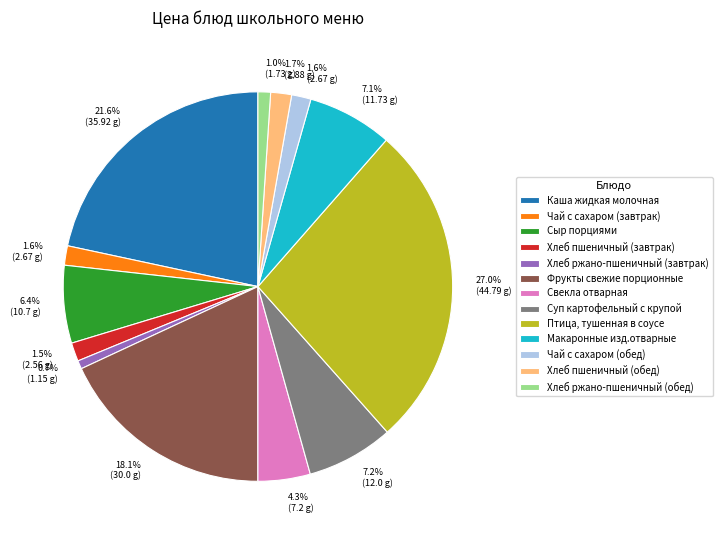

Which category has the biggest portion of the pie?

Птица, тушенная в соусе